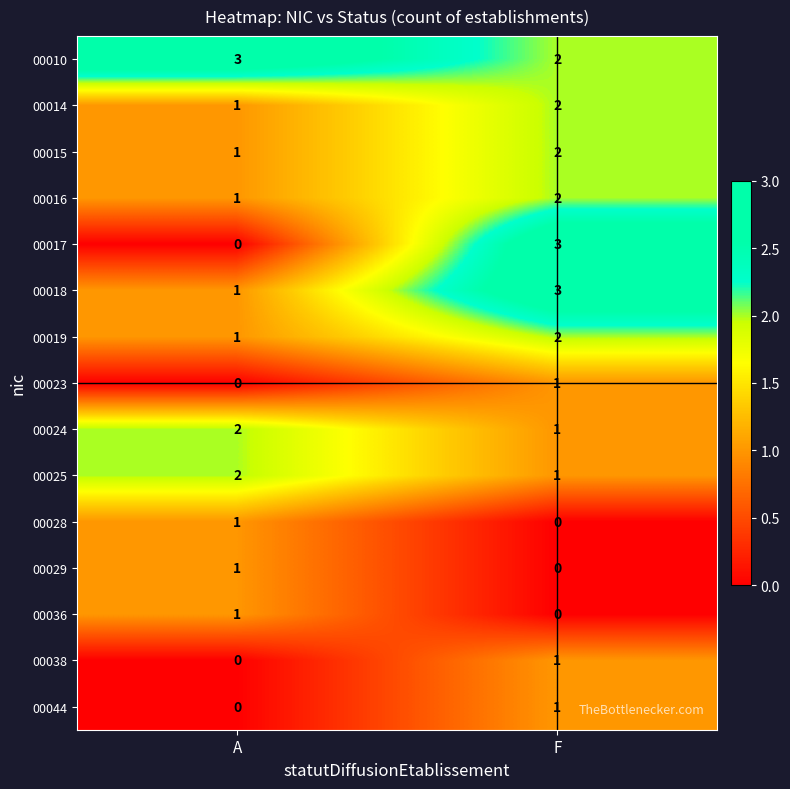

What is the spread (max minus min) of values at A?

3